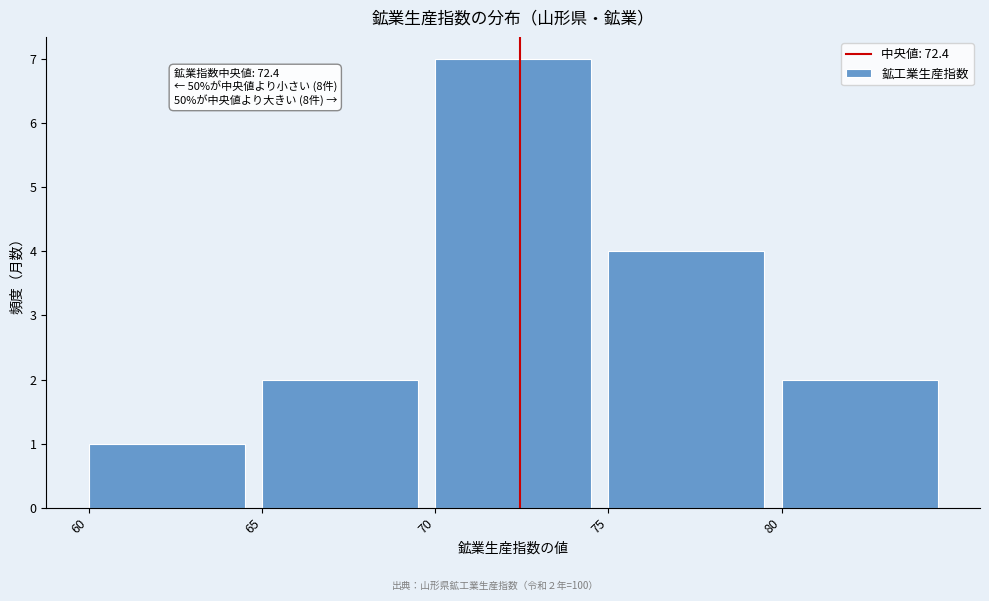

Which range on the x-axis has the tallest bar?

70 to 75